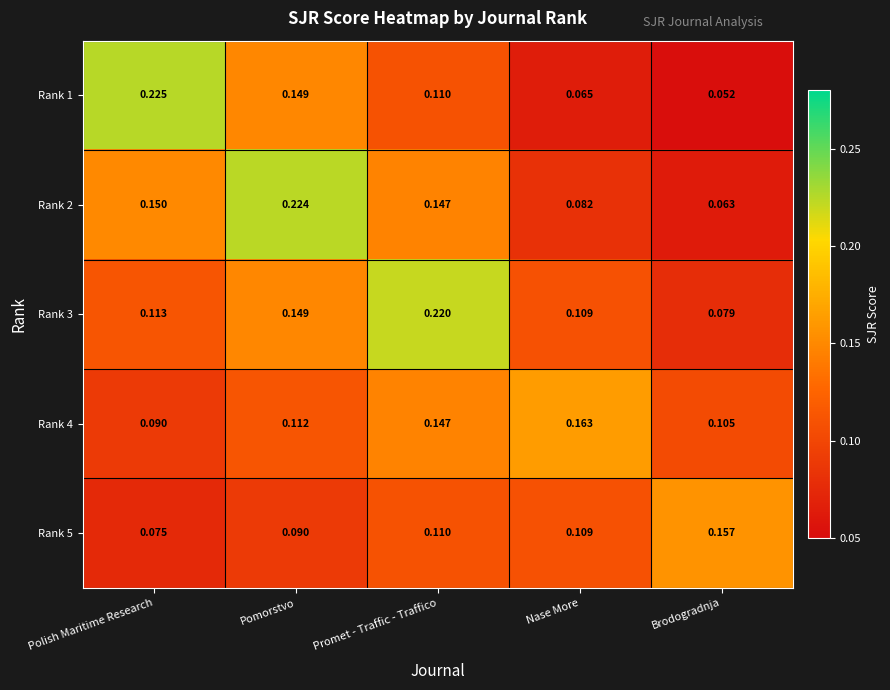

Rank the series by their maximum value, from highest to lowest.

Rank 1, Rank 2, Rank 3, Rank 4, Rank 5